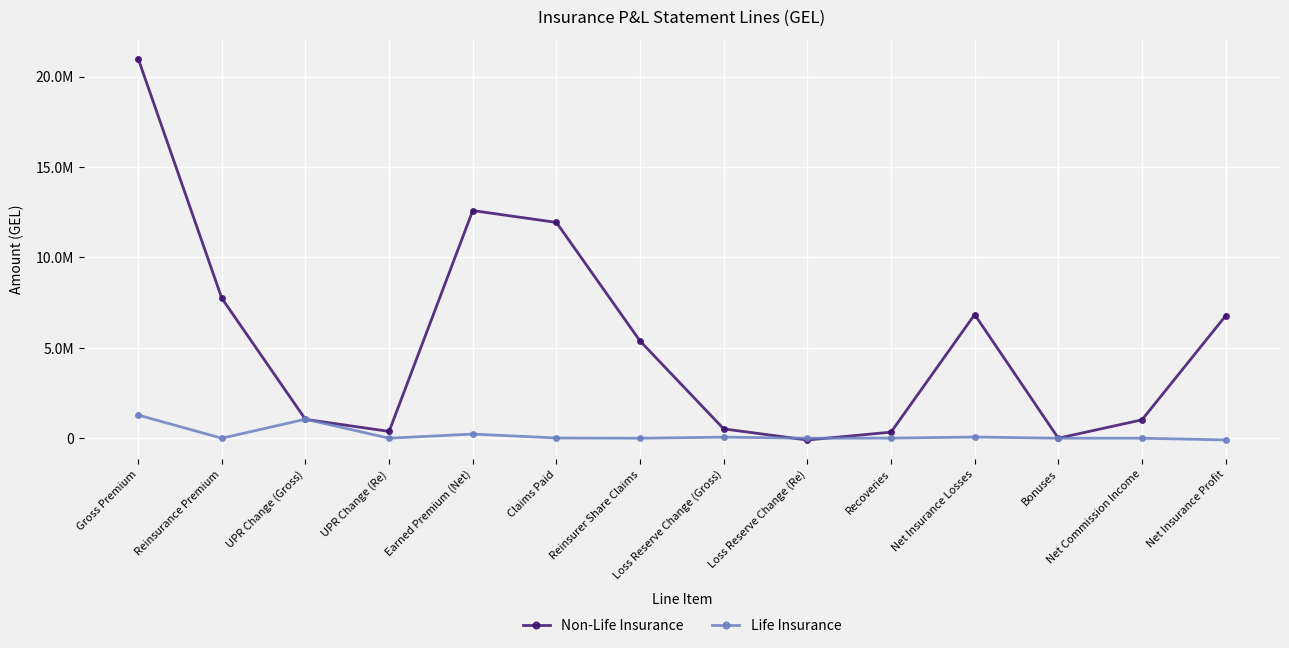

At which label does Non-Life Insurance first exceed 5374757?

Gross Premium